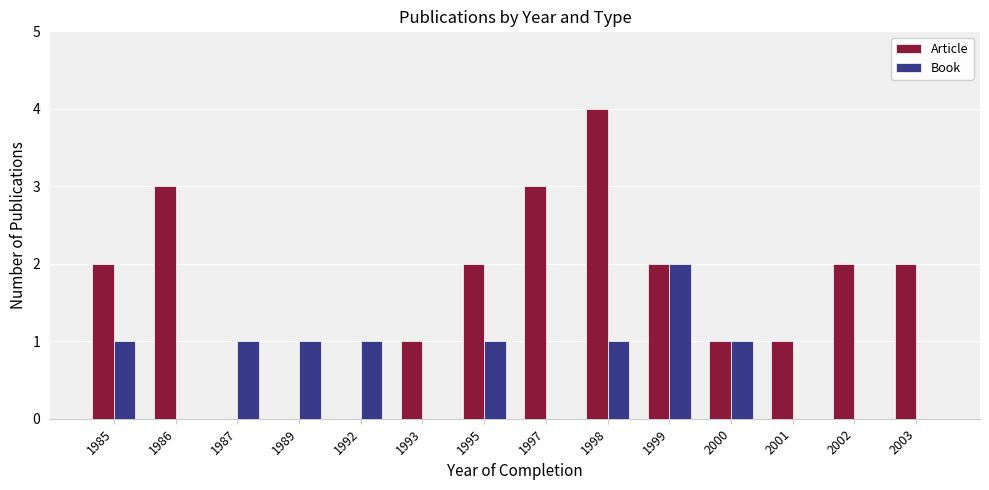

The Article series shows 1 at 2002. True or false?

False